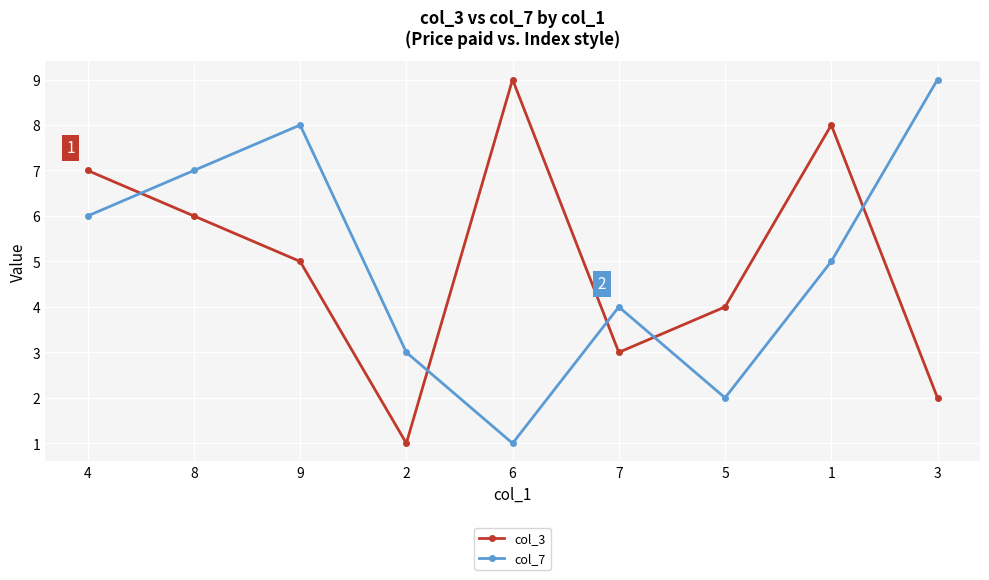

What is the sum of the col_7 values at 8 and 7?

11